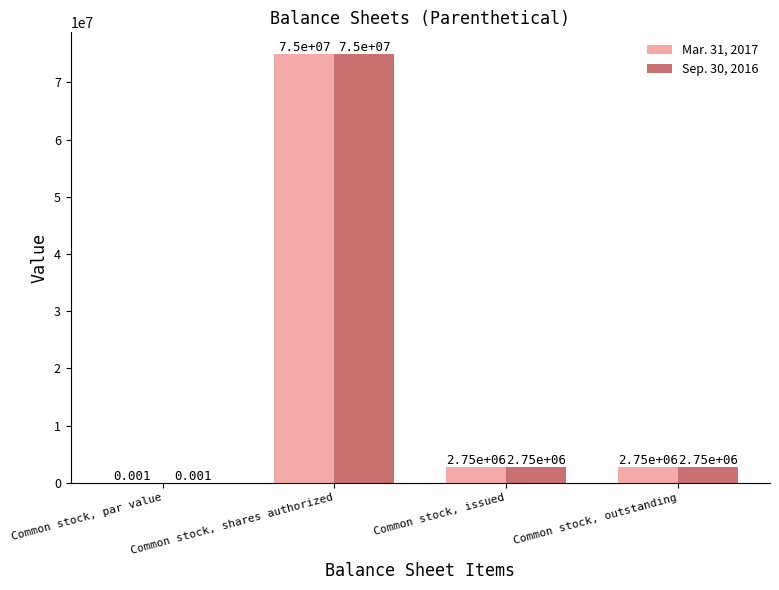

What is the sum of all Sep. 30, 2016 values?

80500000.0